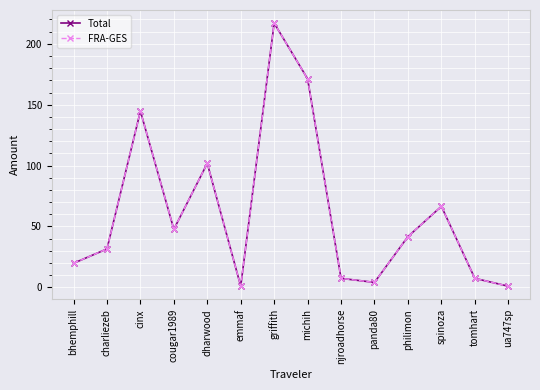

Is this an area chart (filled region under the line)?

No